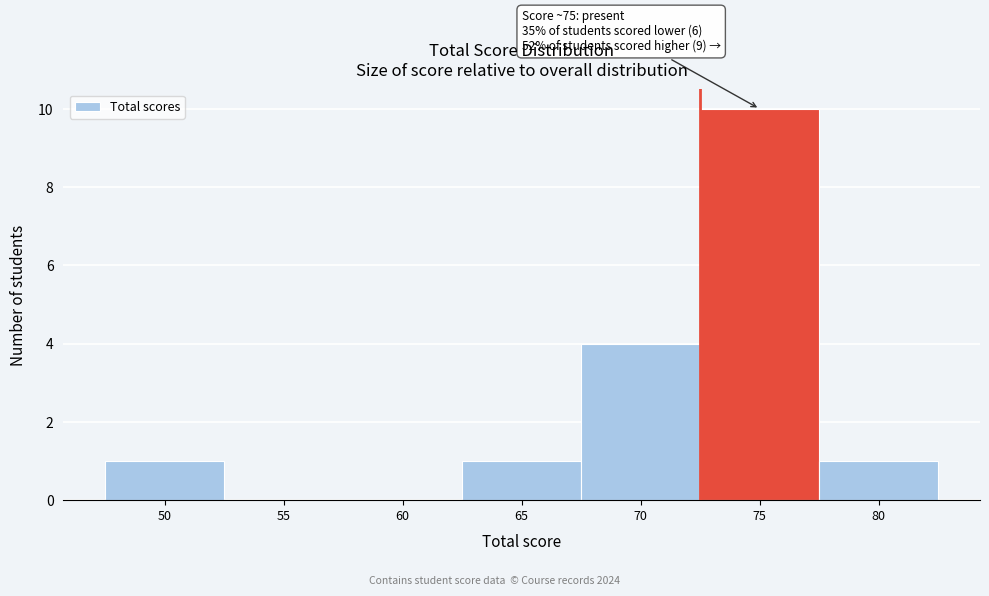

Reading left to right, list all the values displayed in this chart.

50=1	55=0	60=0	65=1	70=4	75=10	80=1